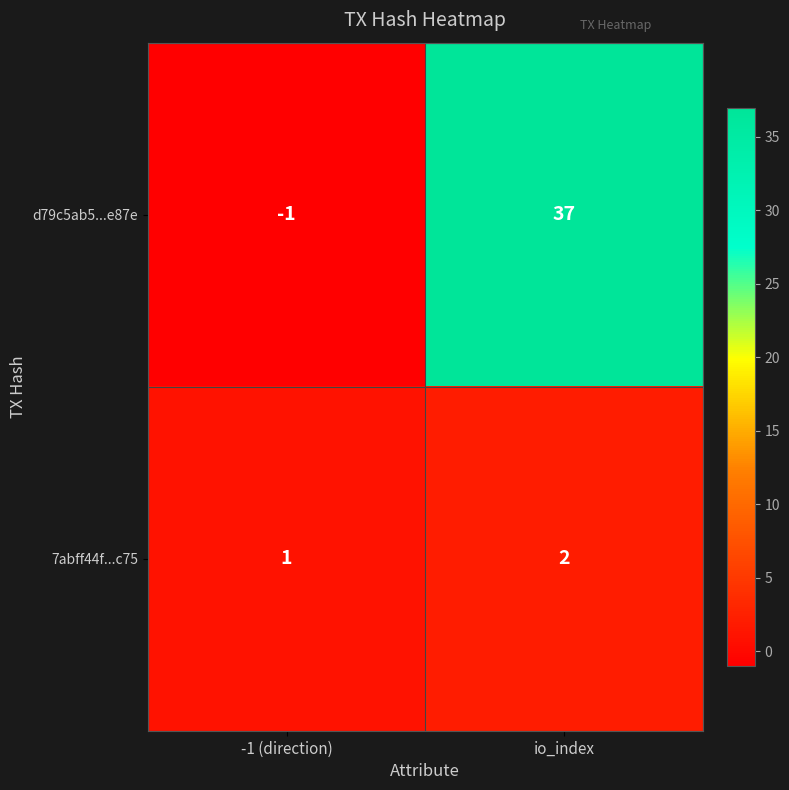

Where is d79c5ab5...e87e nearest to the value 18?

-1 (direction)